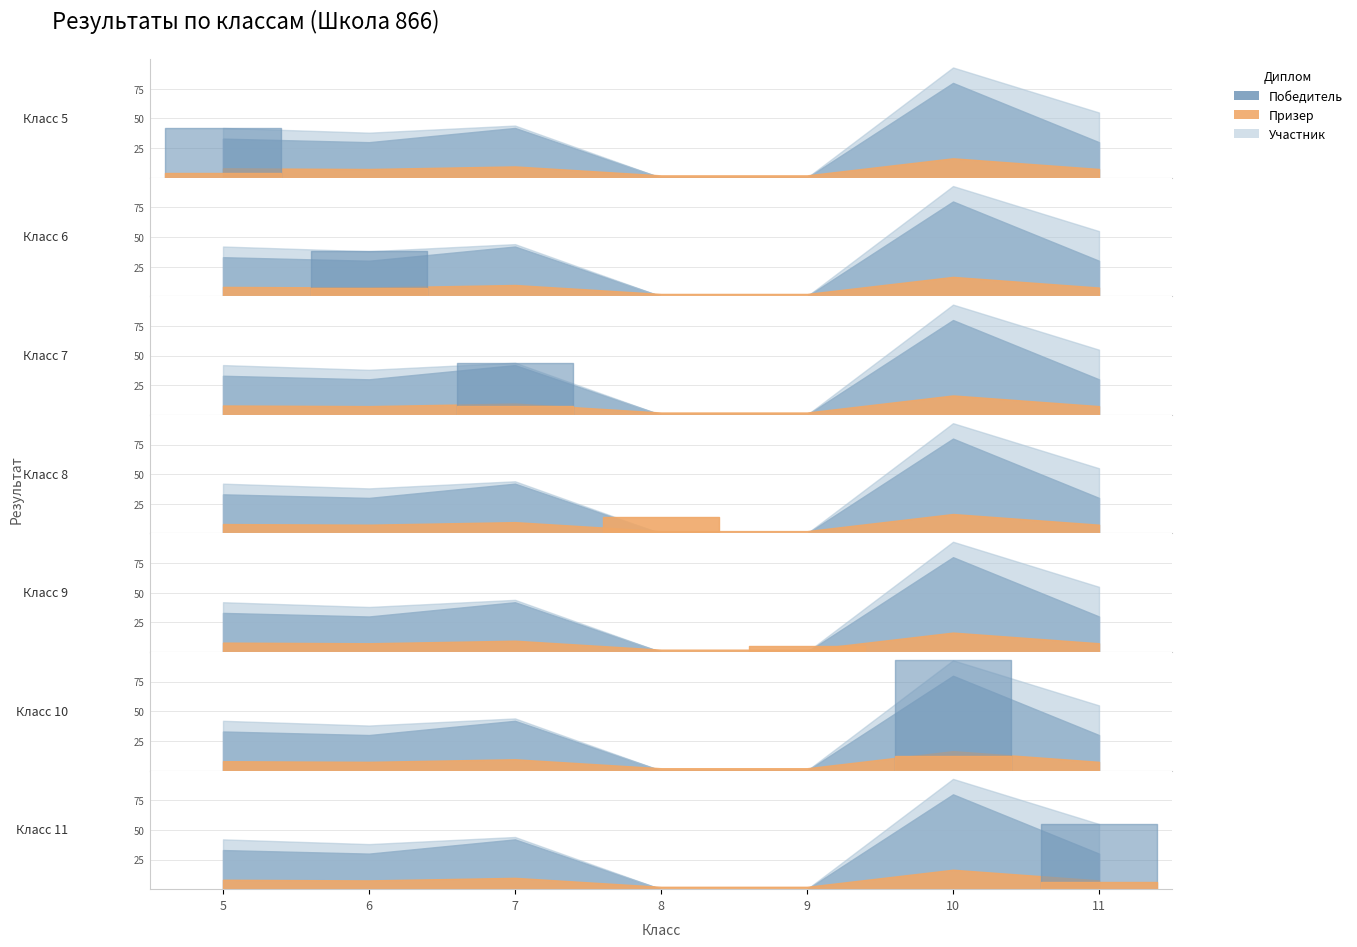

Rank the series at 4 from highest to lowest value.

Участник, Победитель, Призер